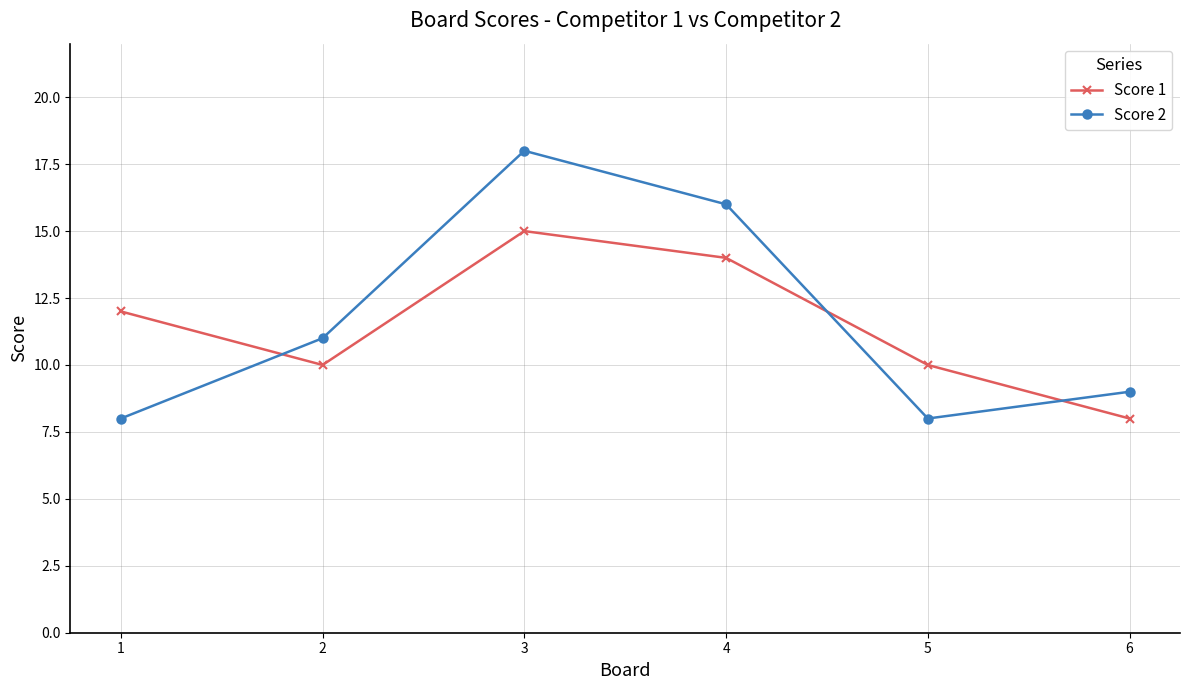

What is the total value across all series at 3?

33